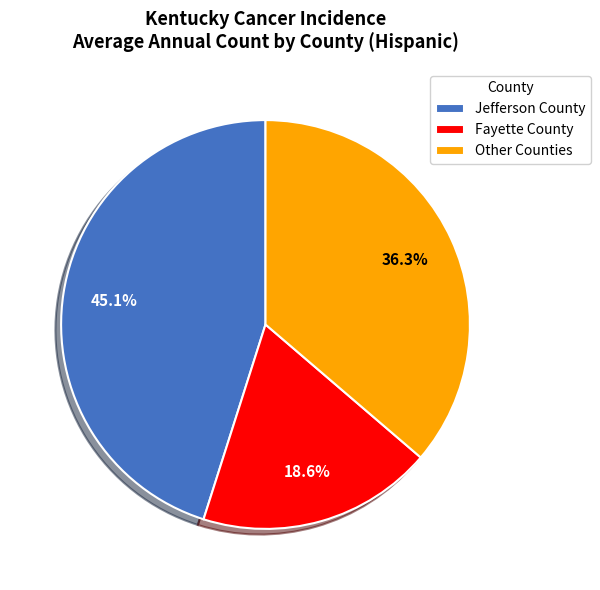

Between Other Counties and Fayette County, which is larger?

Other Counties